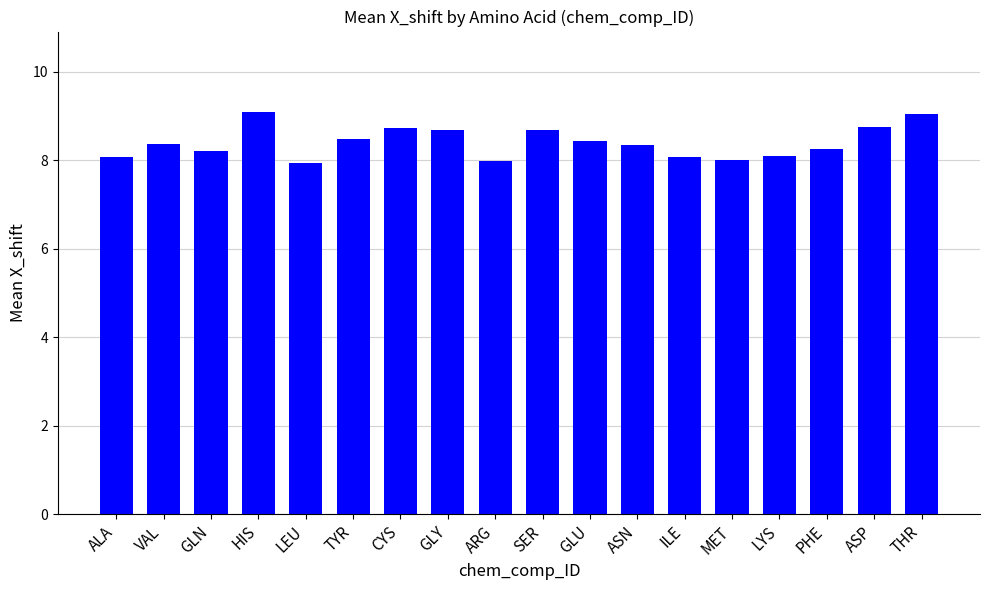

At which label does the data first exceed 8?

ALA